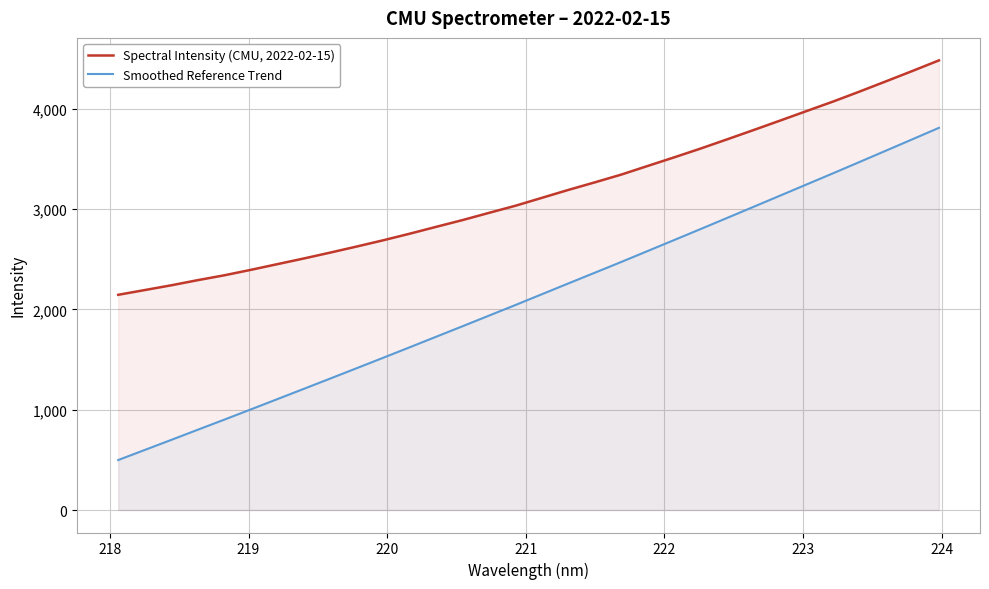

Which series has the largest total across all categories?

Spectral Intensity (CMU, 2022-02-15)